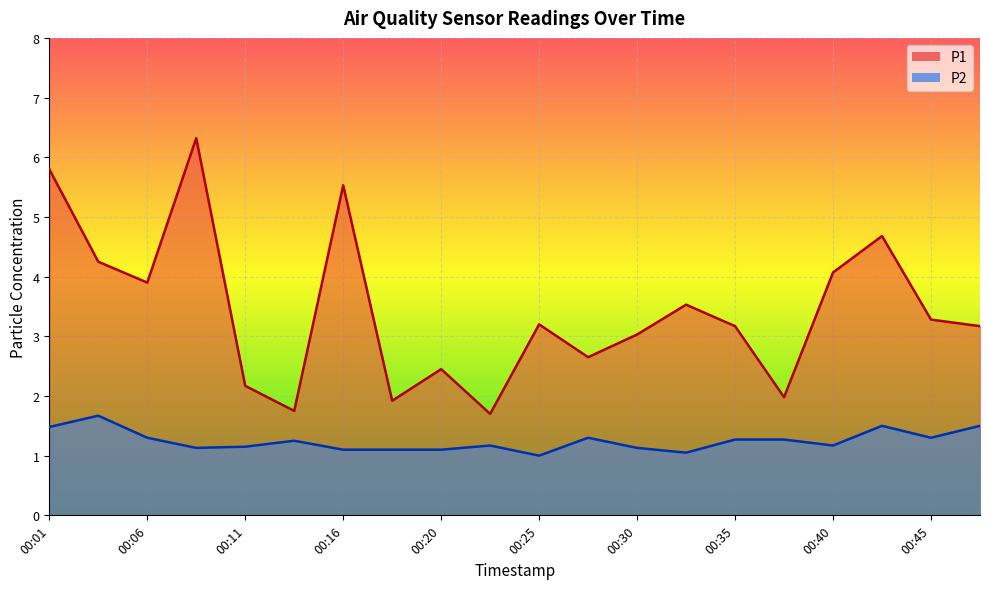

What is the value of the P1 point at the 13th from the left?

3.0